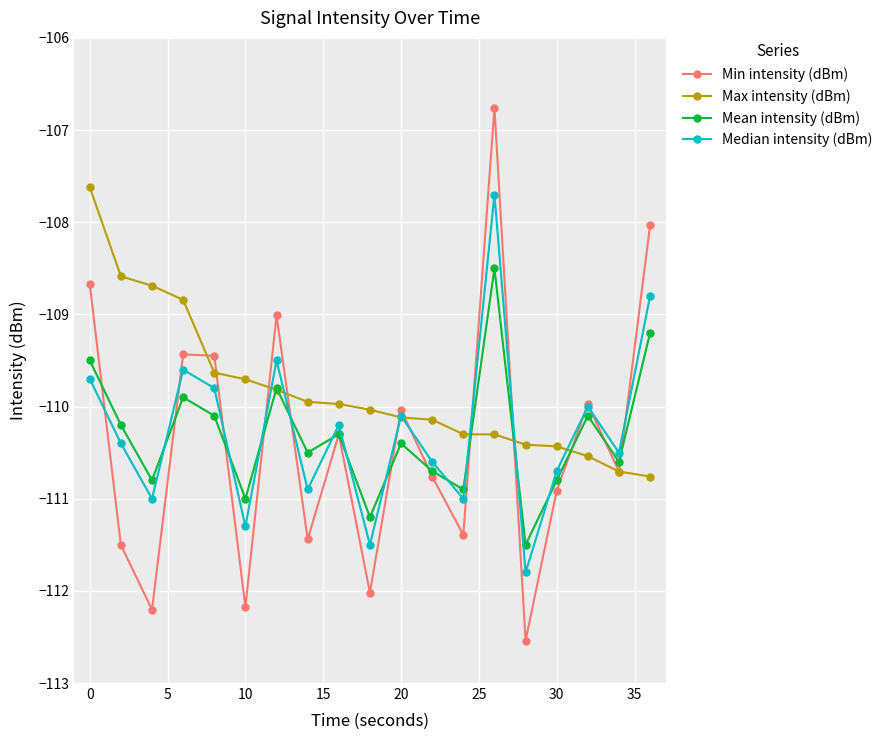

Which series has the widest spread of values?

Min intensity (dBm)